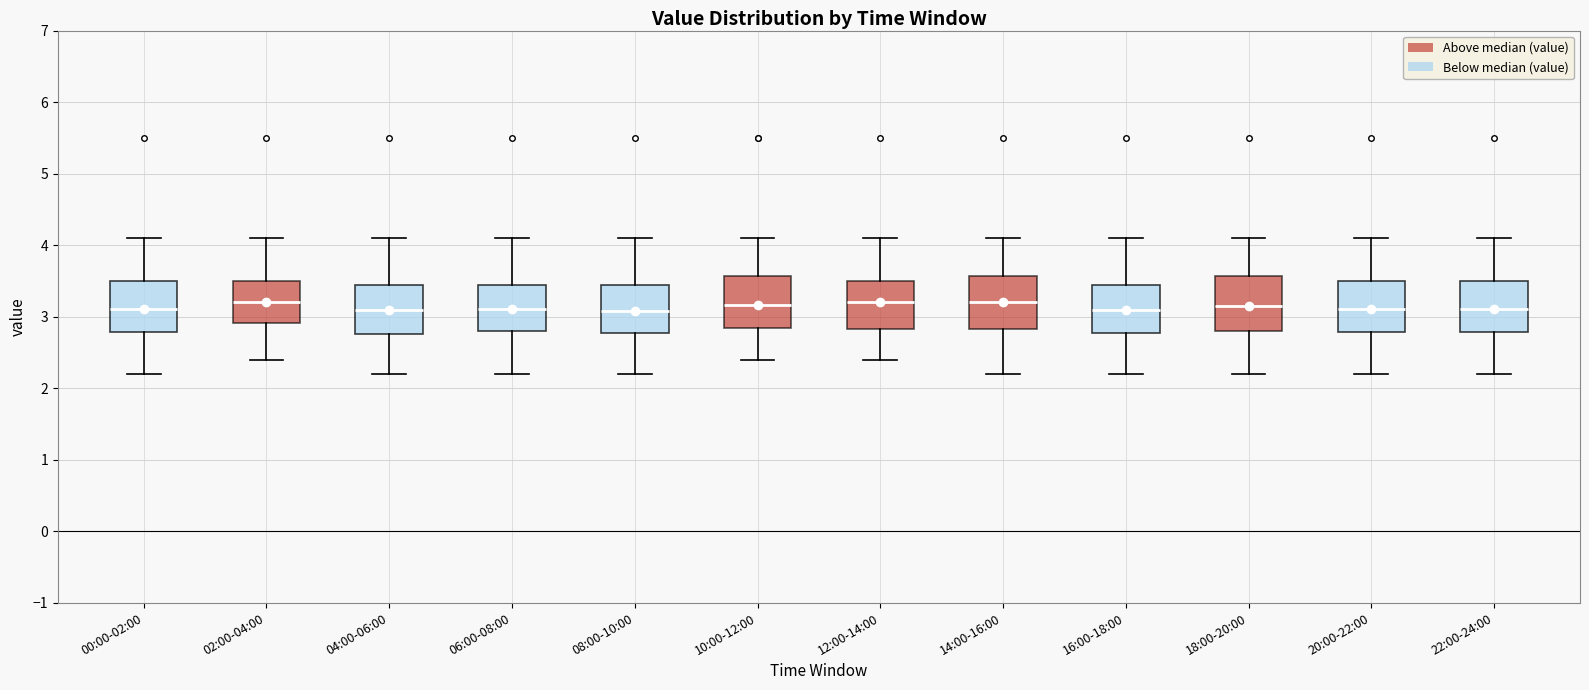

Where is the lower edge of the box for 04:00-06:00 on the y-axis? The values are not printed on the chart, so give them approximately, as read against the axis.

2.8